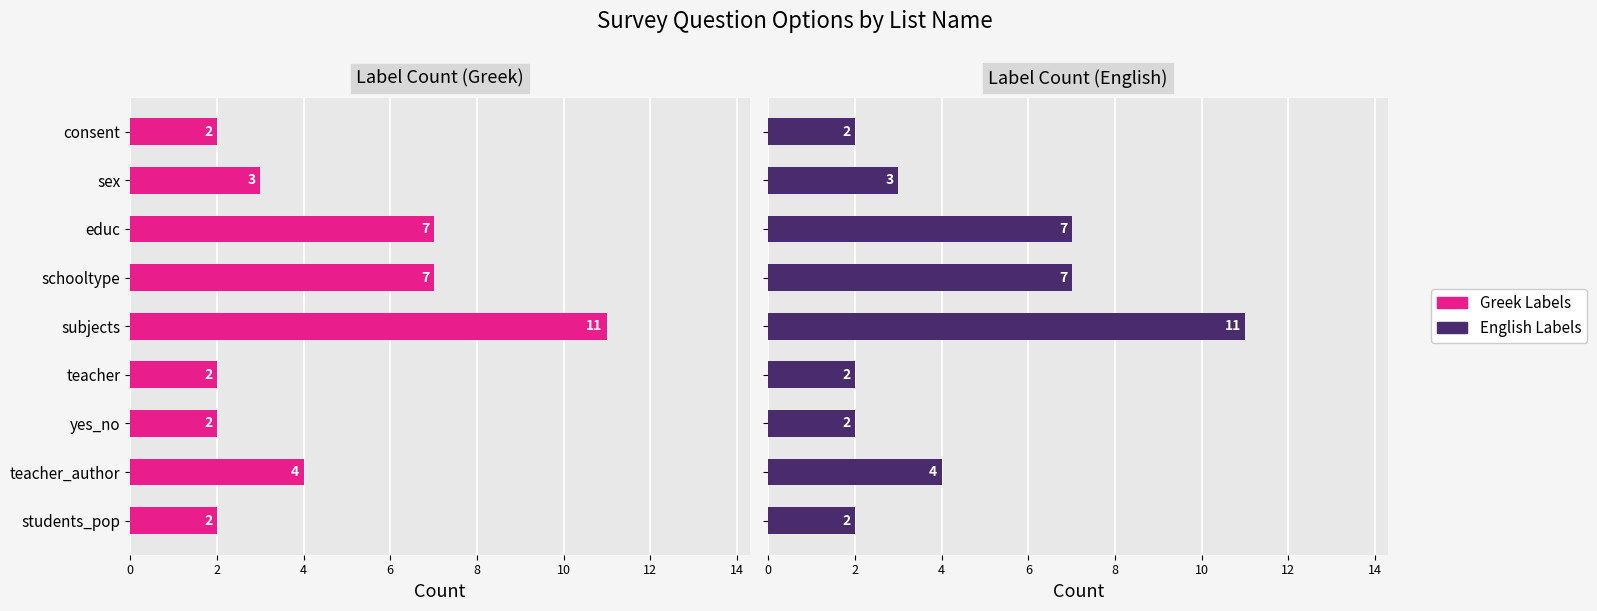

What is the value of the English Labels bar at the 6th from the left?

2